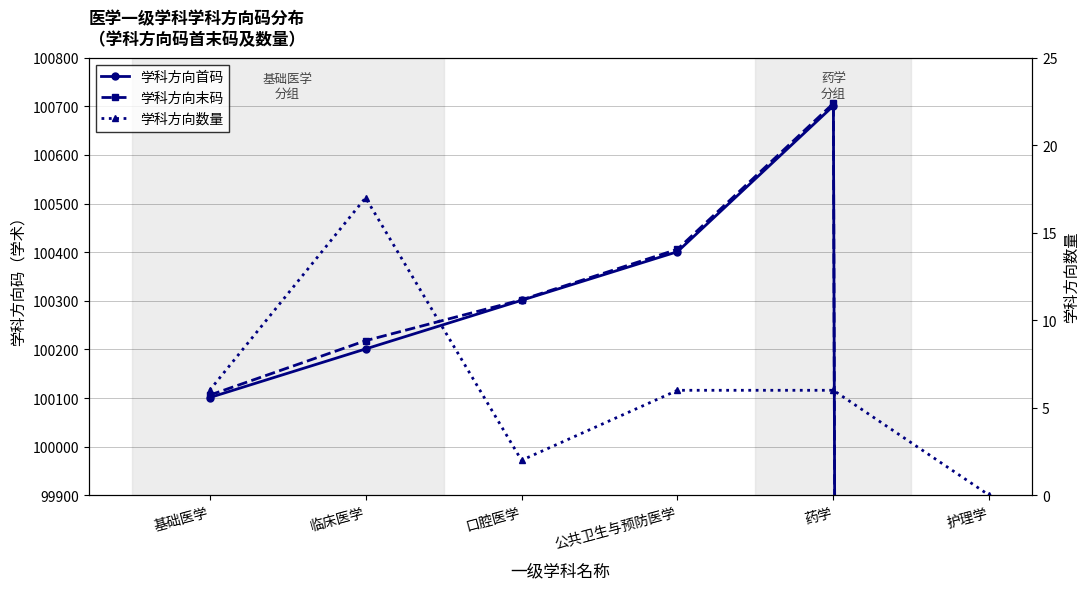

How many data points in 学科方向首码 are above 100301?

2